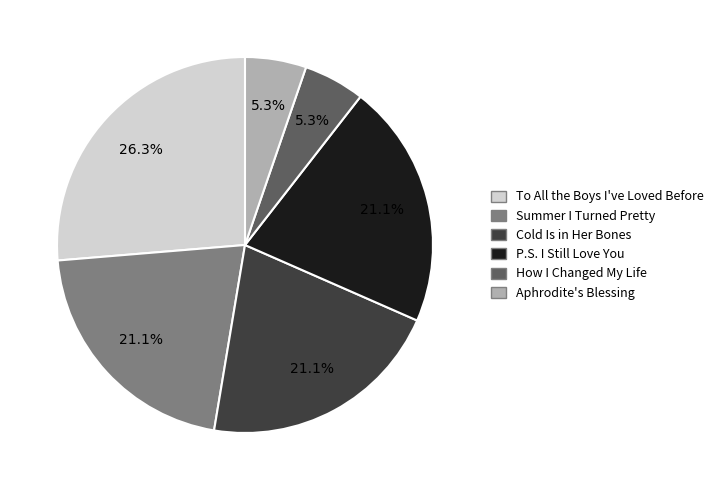

To the nearest percent, what portion does To All the Boys I've Loved Before represent?

26%